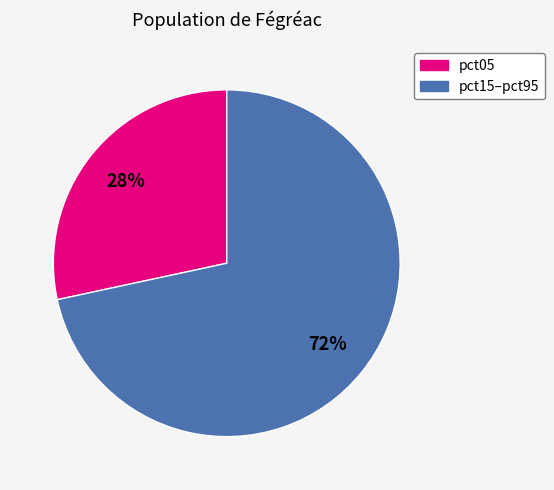

Is there a majority slice in this chart?

Yes